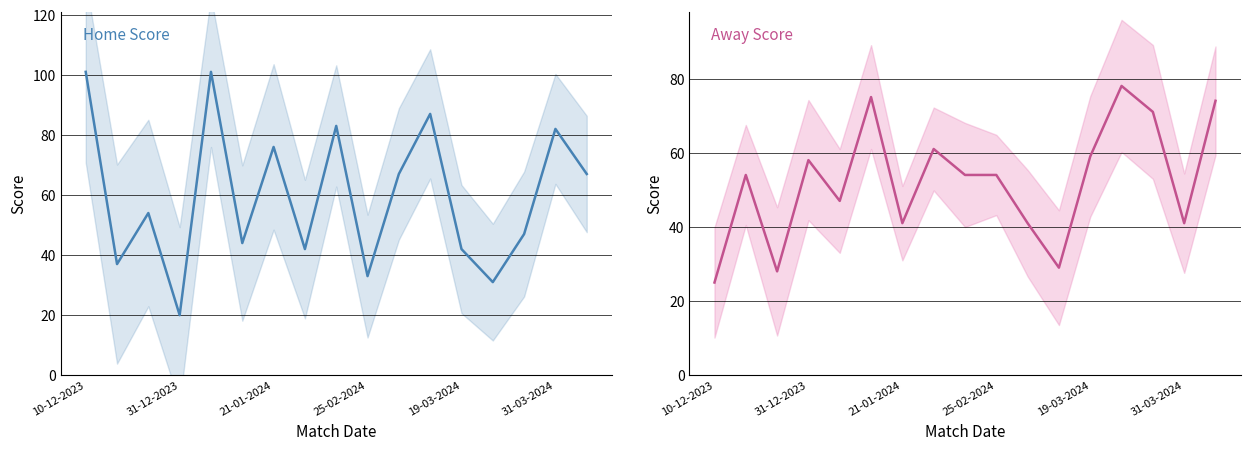

Rank the series by their average value, from highest to lowest.

Home Score, Away Score